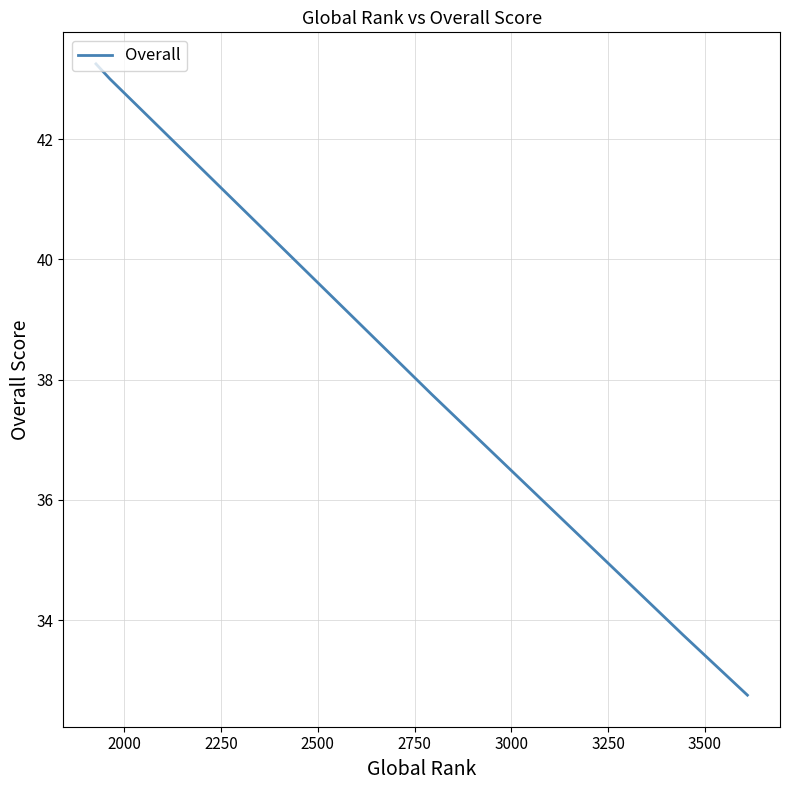

True or false: there are more than 0 points higher than both neighbors.

False